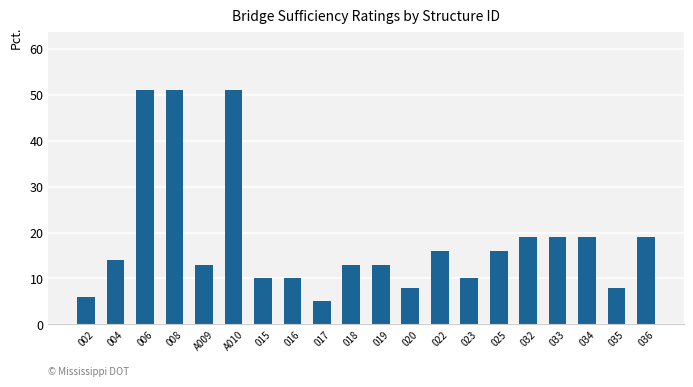

What is the ratio of the value at 019 to the value at 016?

1.3